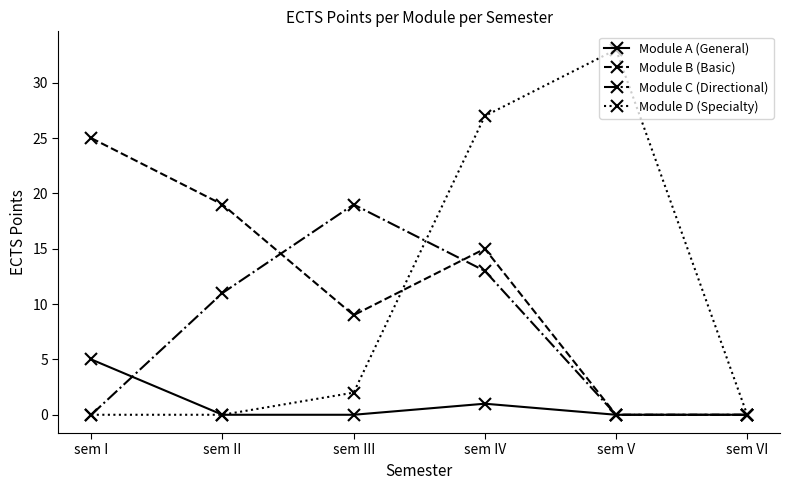

What is the label of the 1st point from the right?

sem VI